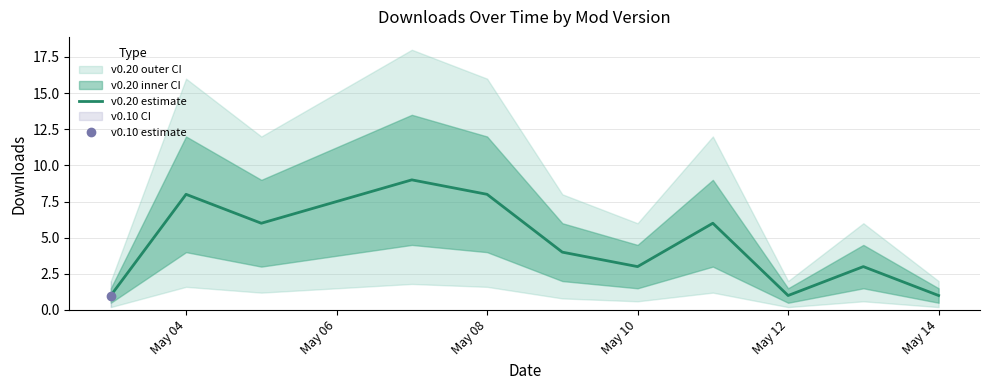

What is the highest value of the v0.20 estimate series?

9